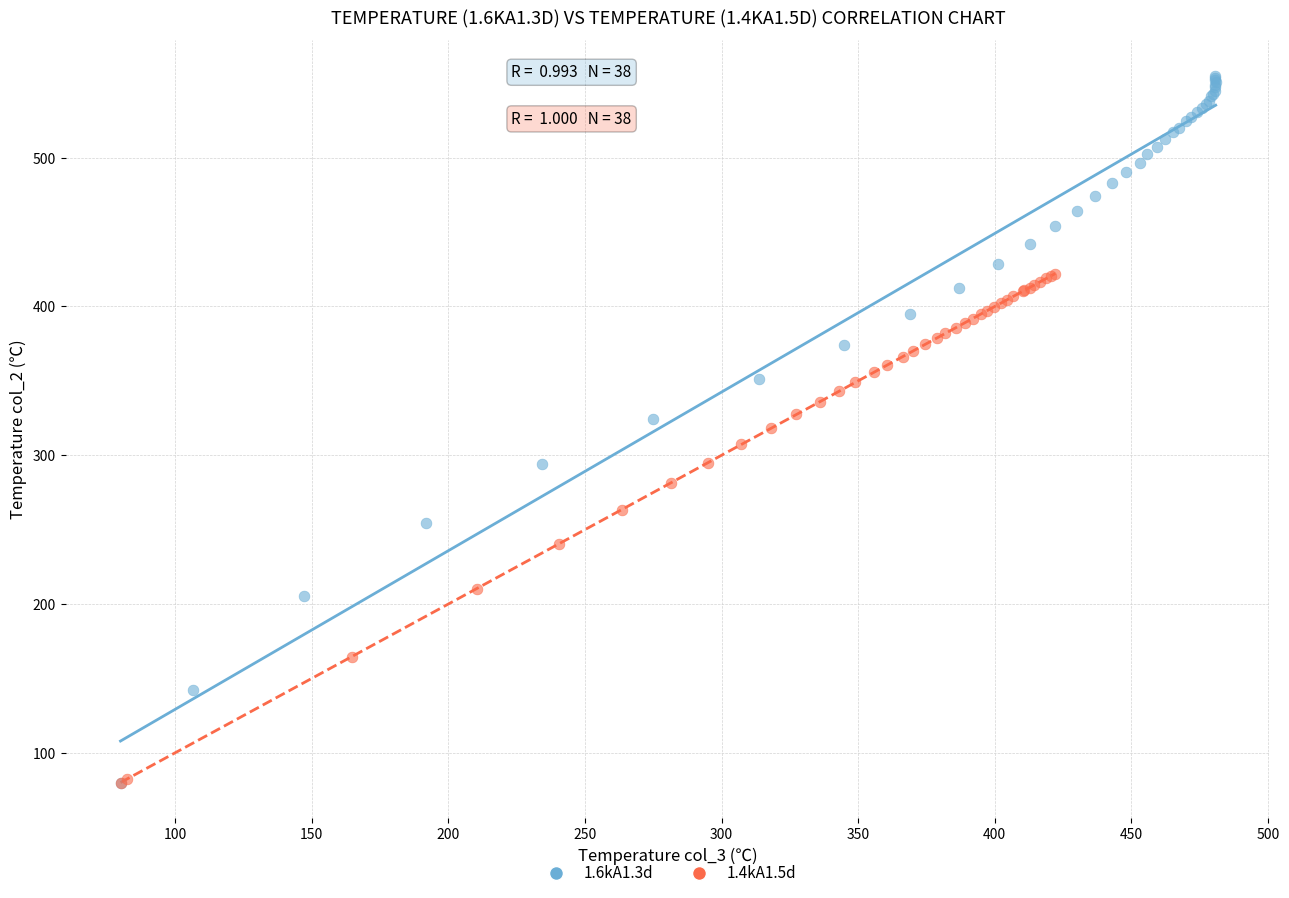

Which series has the largest Y range (max minus min)?

1.6kA1.3d